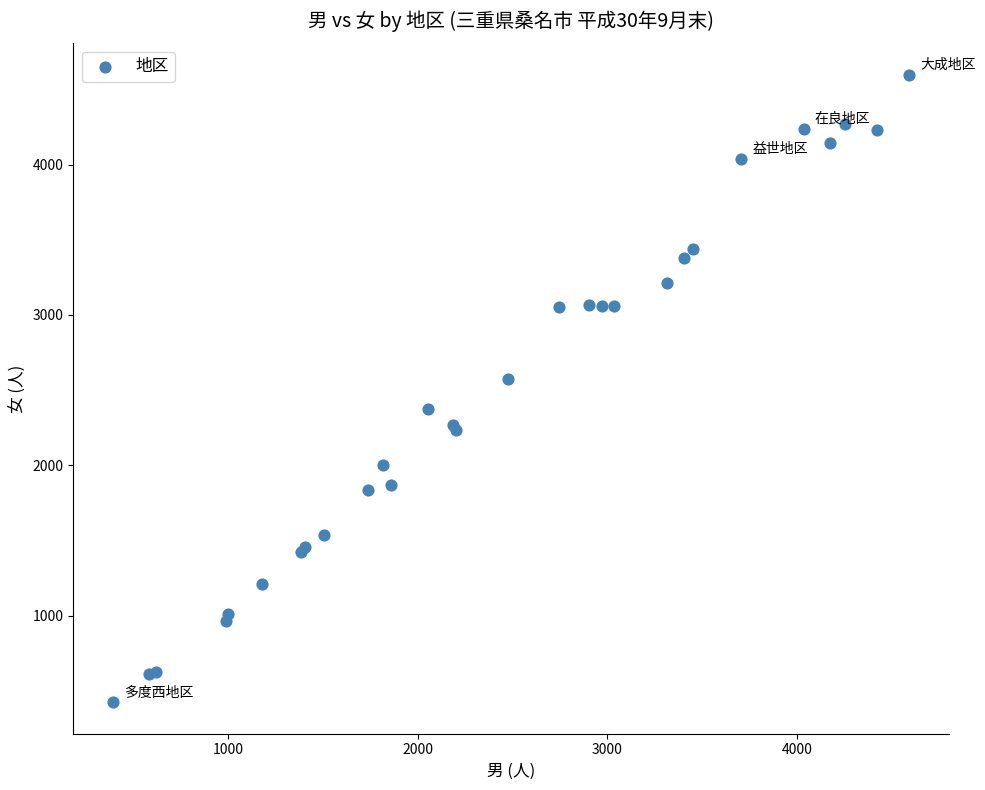

What Y value in the scatter plot is closest to 2511?

2576